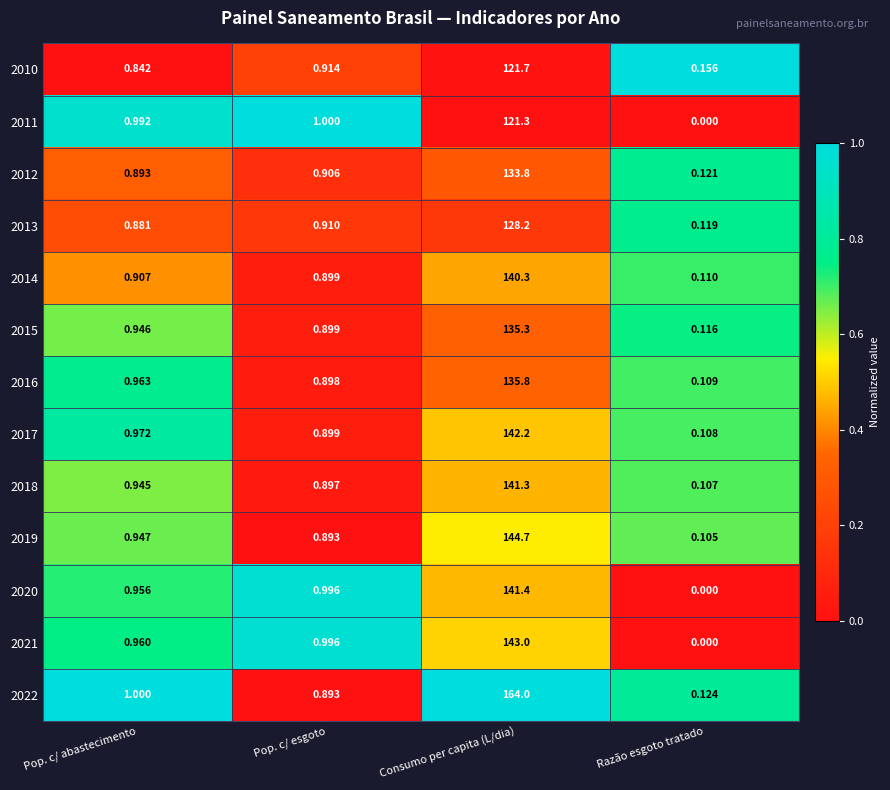

What is the total value across all series at Consumo per capita (L/dia)?

1793.0